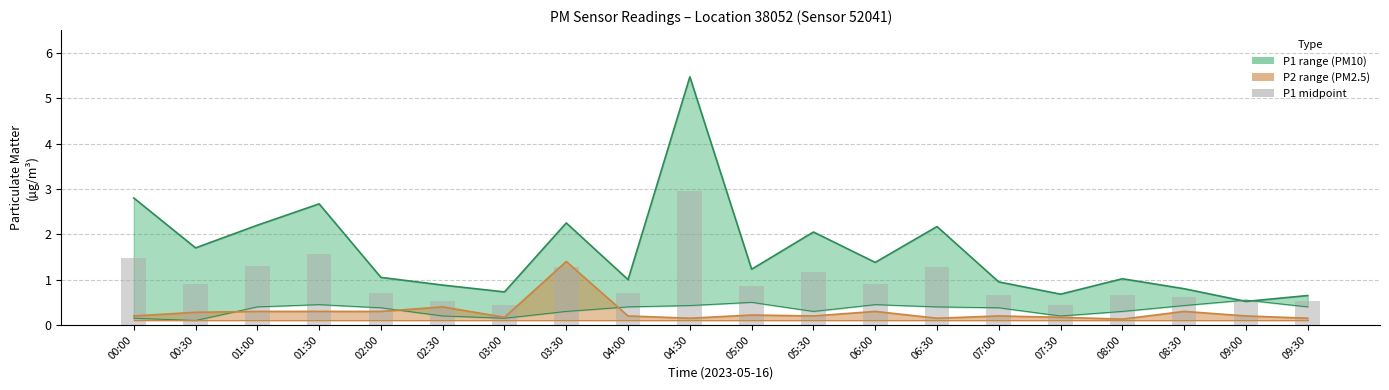

Which has a higher value, 02:30 or 04:00?

04:00